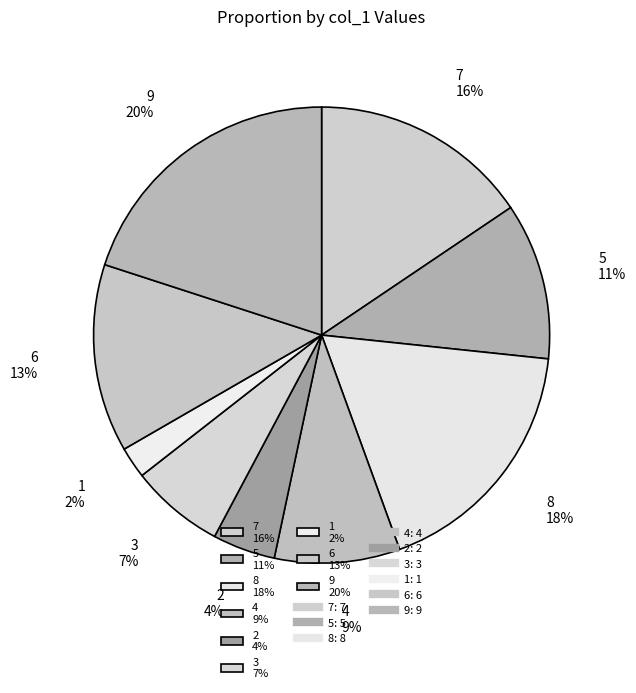

To the nearest percent, what is the combined percentage of 6 and 8?

31%